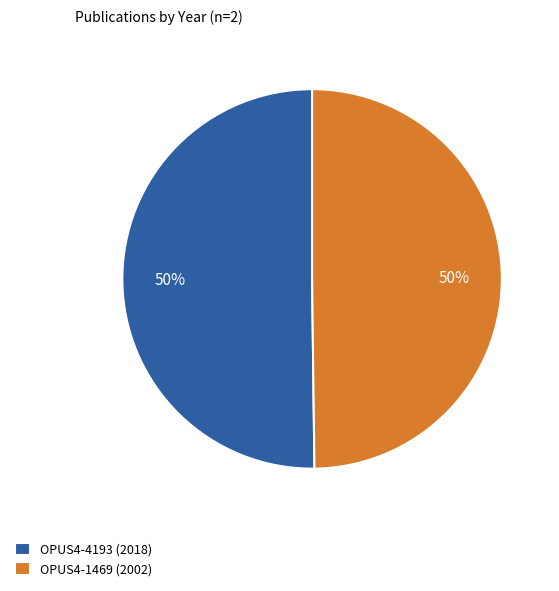

Count the number of slices in the pie.

2